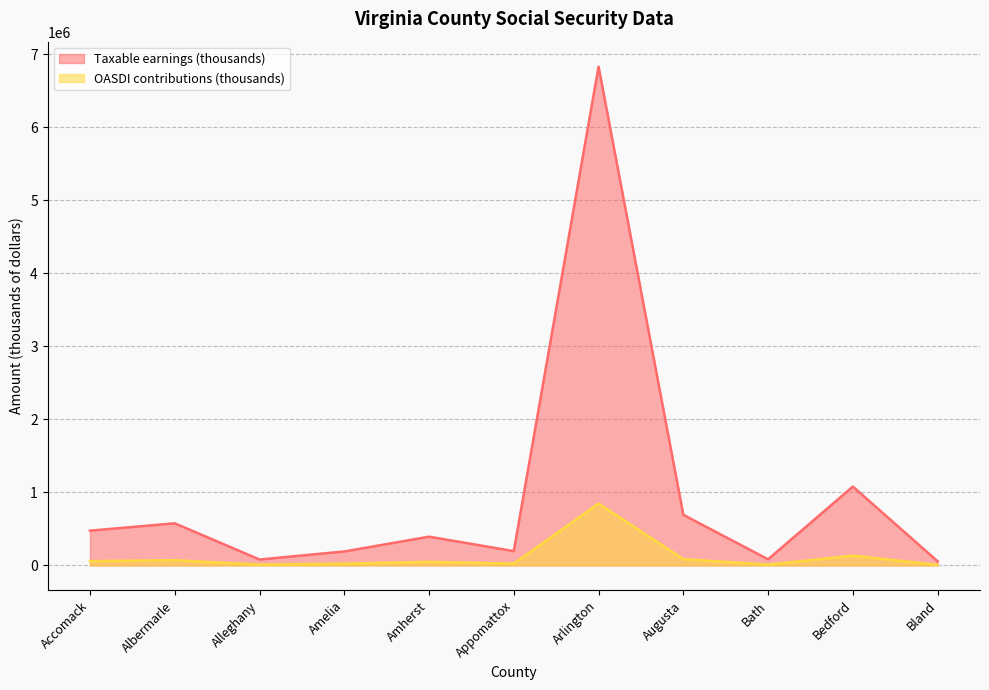

At which category does Taxable earnings (thousands) reach its first local valley?

Alleghany